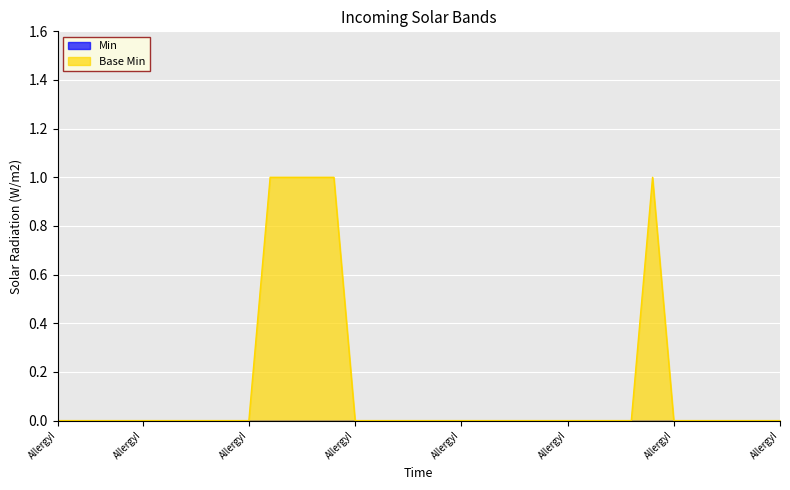

Reading right to left, list all the values displayed in this chart.

0	0	0	0	0	0	1	0	0	0	0	0	0	0	0	0	0	0	0	0	0	1	1	1	1	0	0	0	0	0	0	0	0	0	0